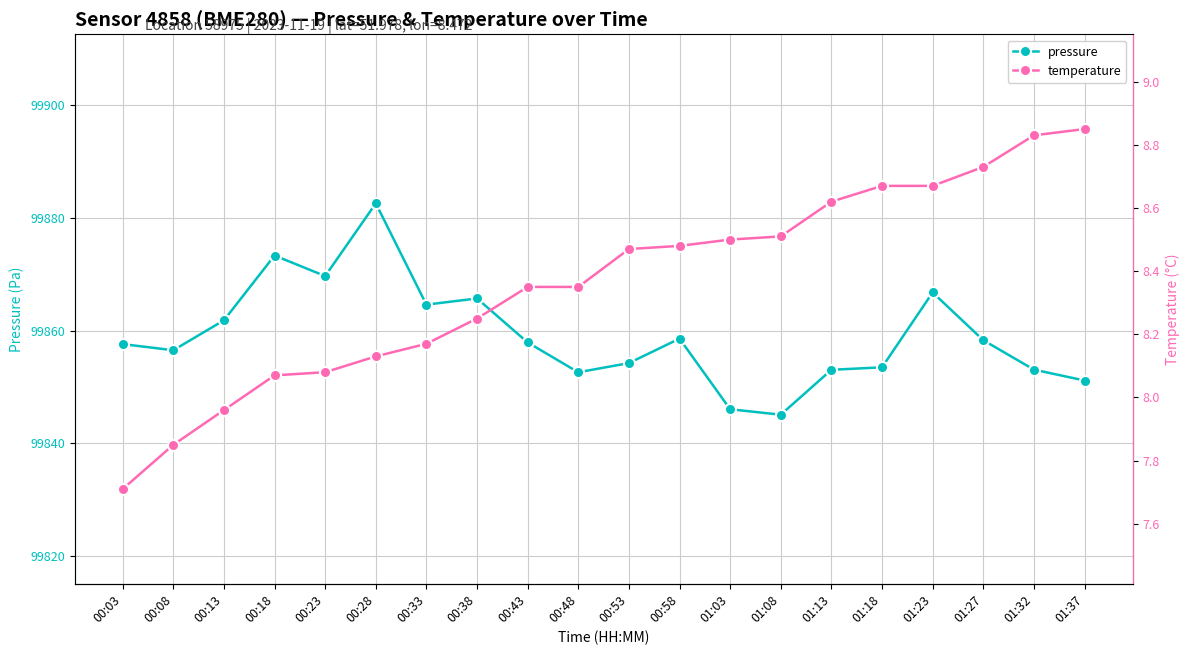

Does the chart display data point markers on the line(s)?

Yes